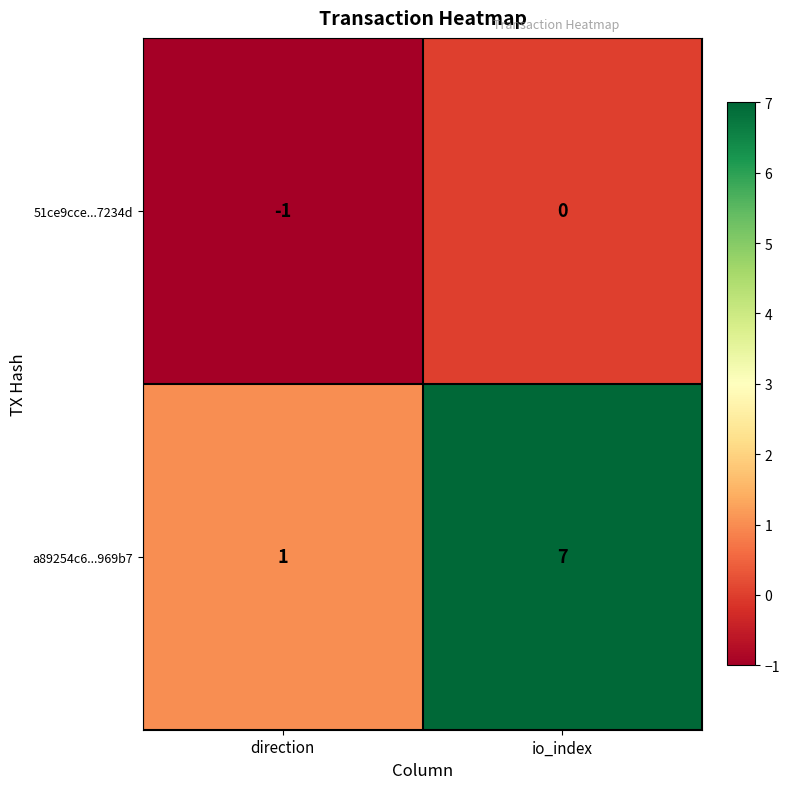

How many series are shown in this chart?

2